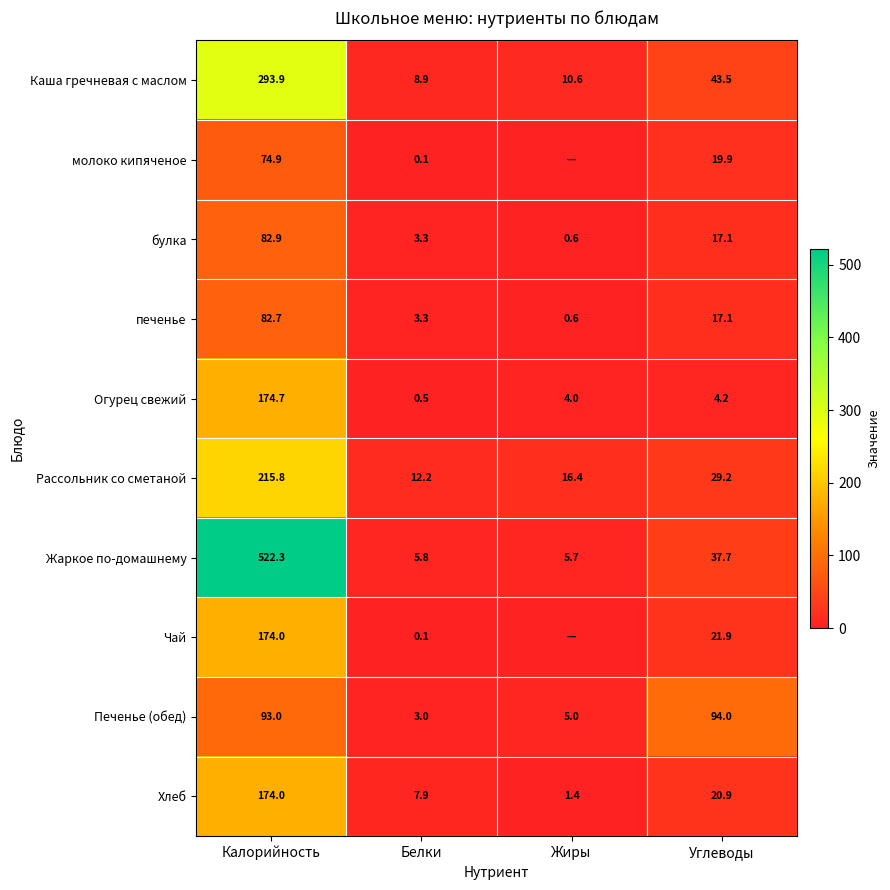

Count the number of categories in the chart.

4